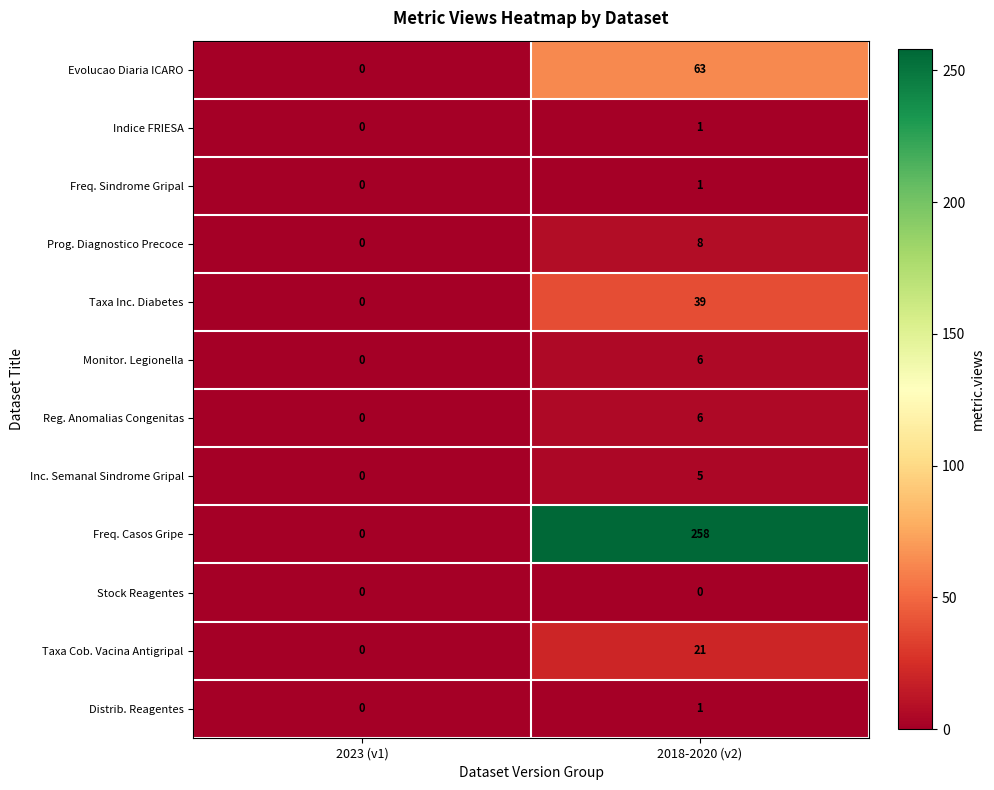

Where is Monitor. Legionella nearest to the value 3?

2023 (v1)